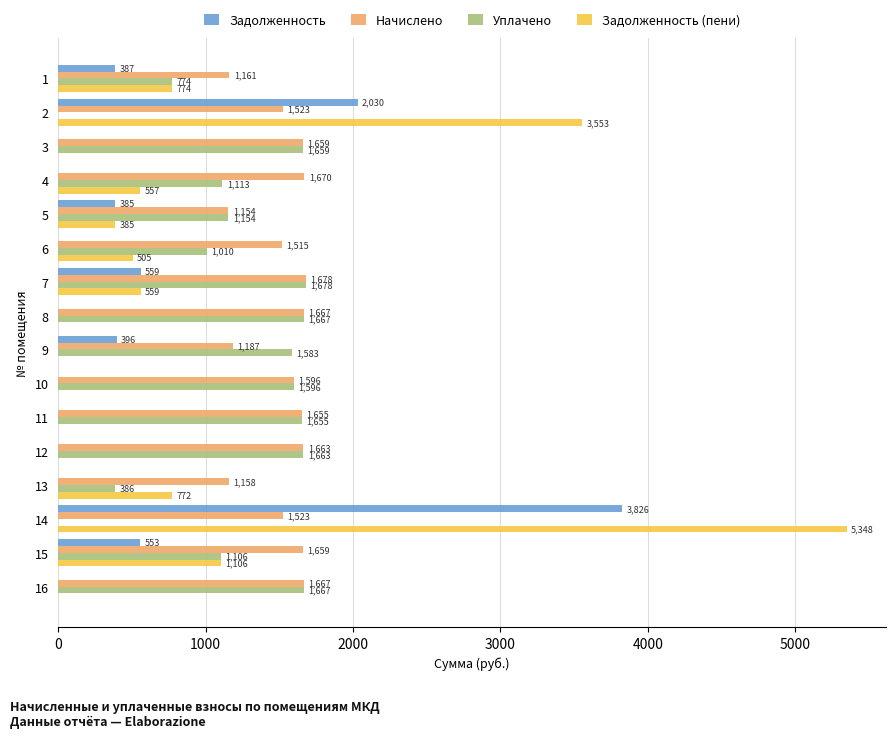

The Начислено series shows 2758.0 at 10. True or false?

False